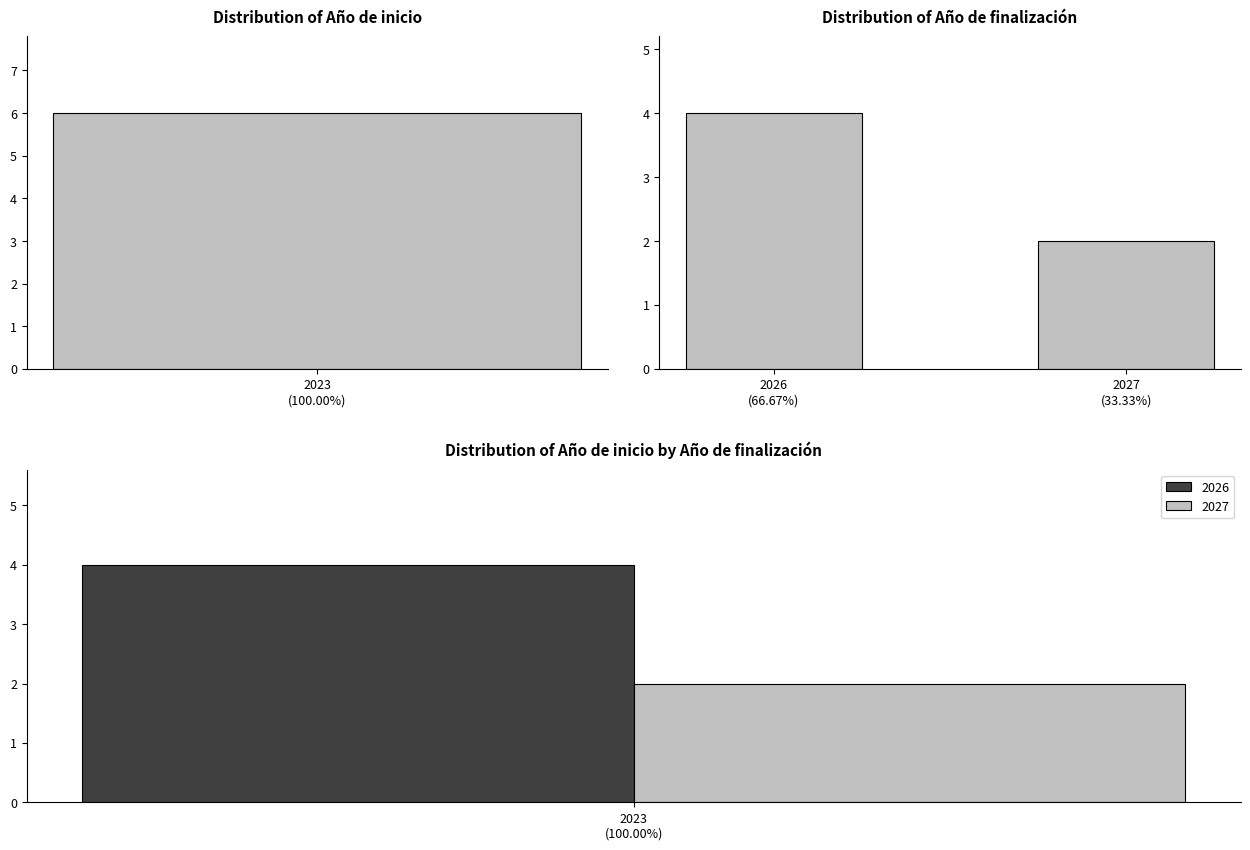

Does the chart contain stacked bars?

No